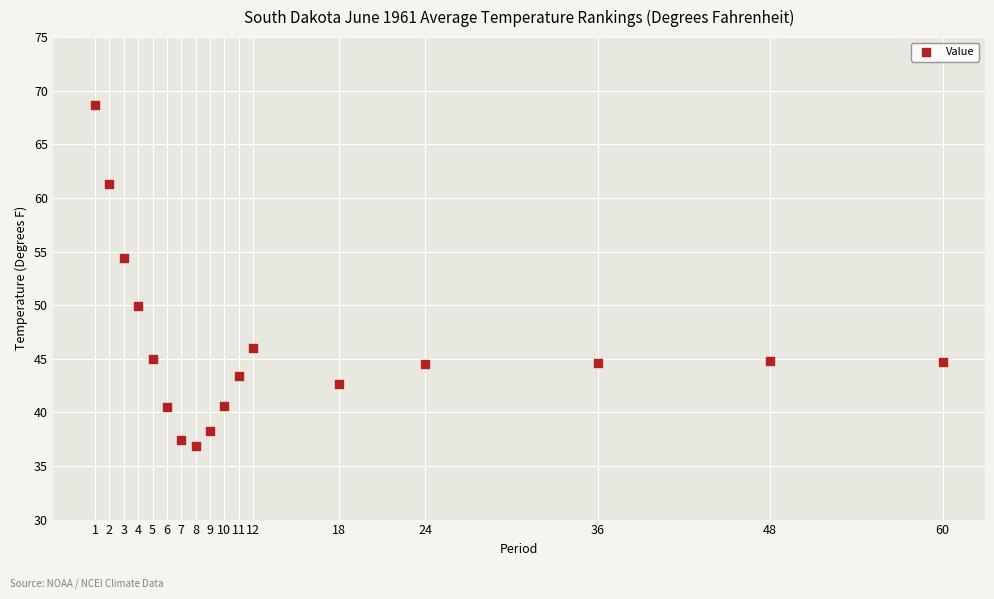

What is the range of X values (max minus min)?

59.0